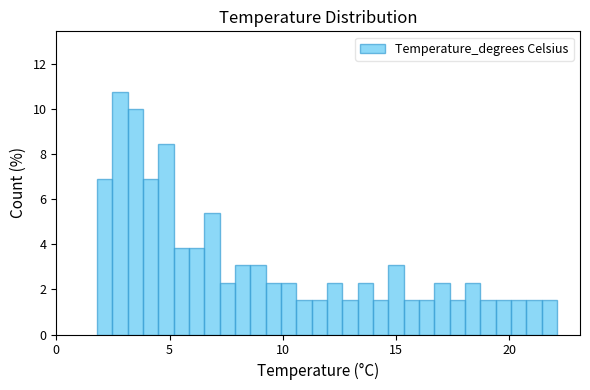

Read against the x-axis, roughly where is the centre of the tallest bar?

3.0